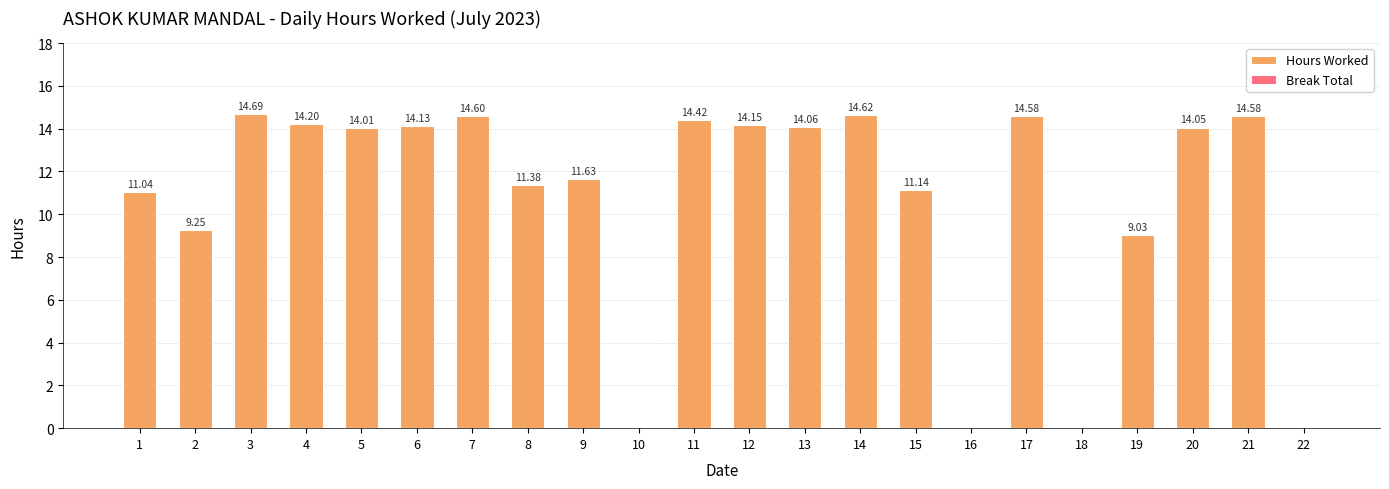

Approximately how many times larger is the value at 11 compared to 2?

1.6